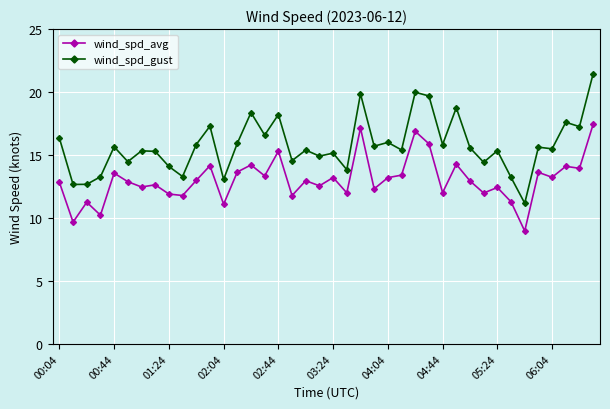

Which series has the widest spread of values?

wind_spd_gust